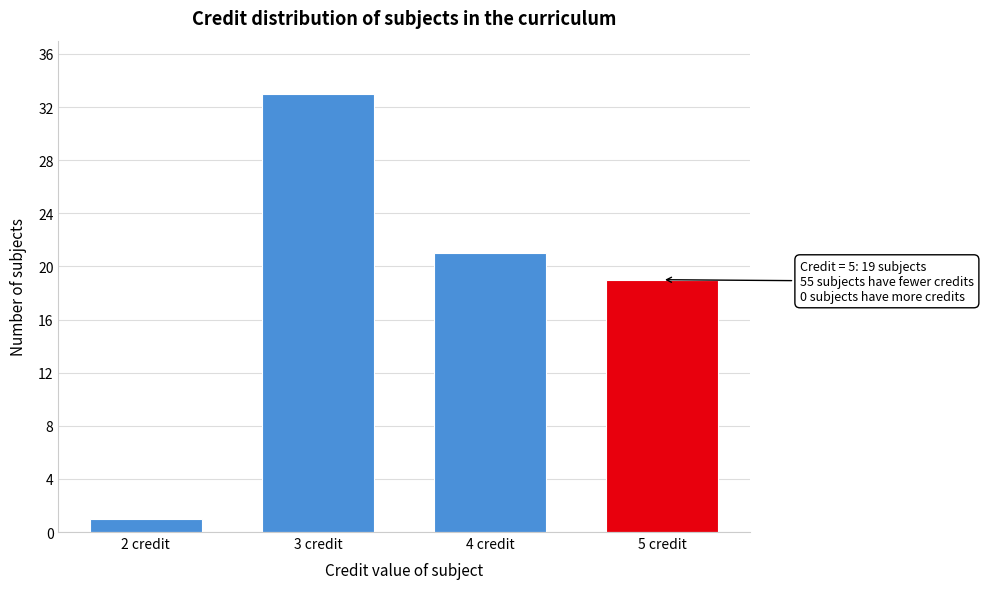

Reading right to left, list all the values displayed in this chart.

5 credit=19	4 credit=21	3 credit=33	2 credit=1